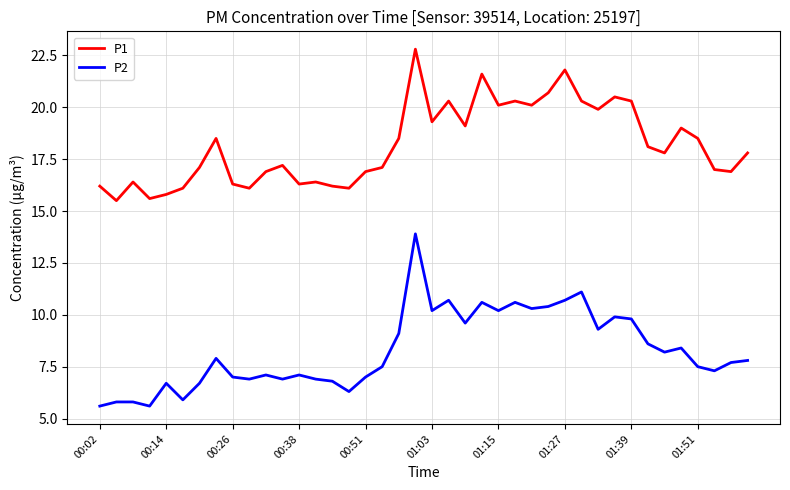

Which series has the largest range (max minus min)?

P2